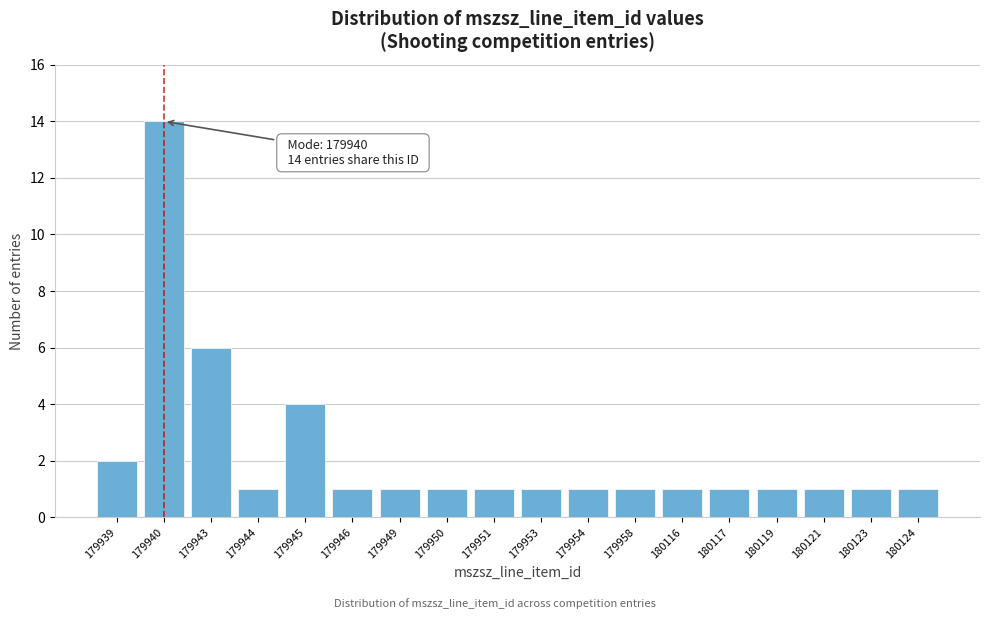

Reading left to right, list all the values displayed in this chart.

2	14	6	1	4	1	1	1	1	1	1	1	1	1	1	1	1	1